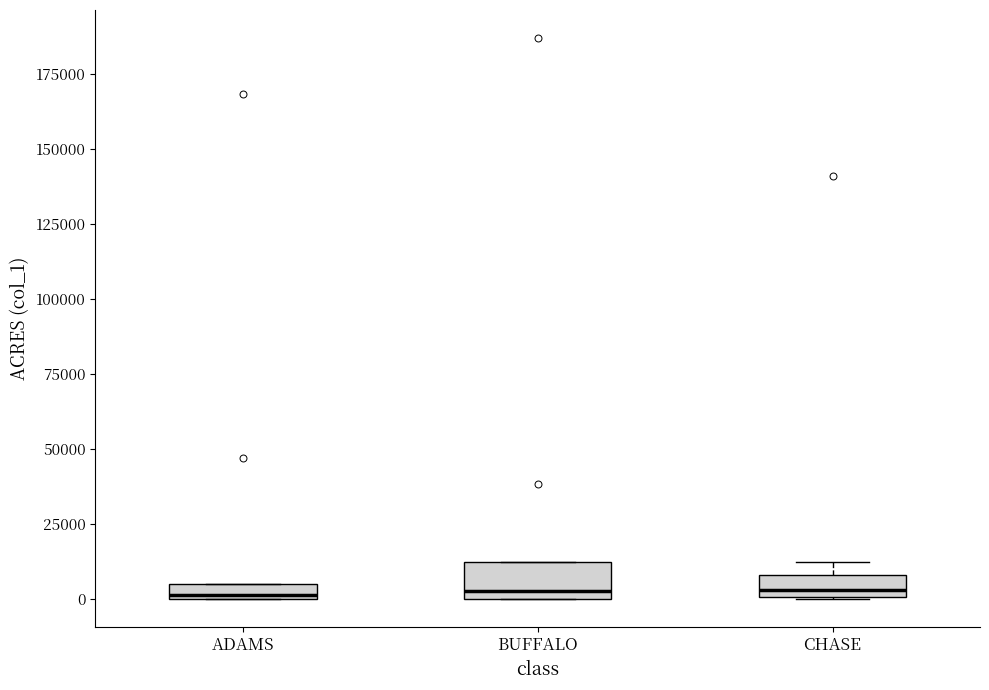

Comparing the boxes themselves (not the whiskers), which one is the tallest?

BUFFALO